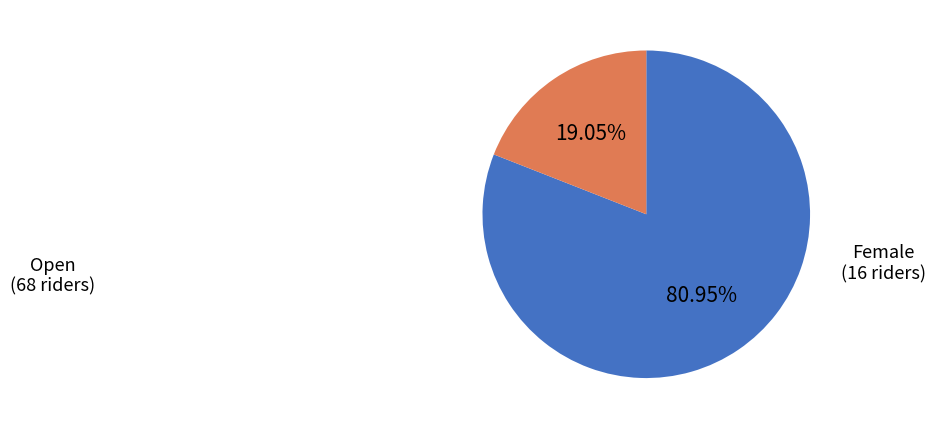

To the nearest percent, what is the difference between the largest and smallest slice percentages?

62%